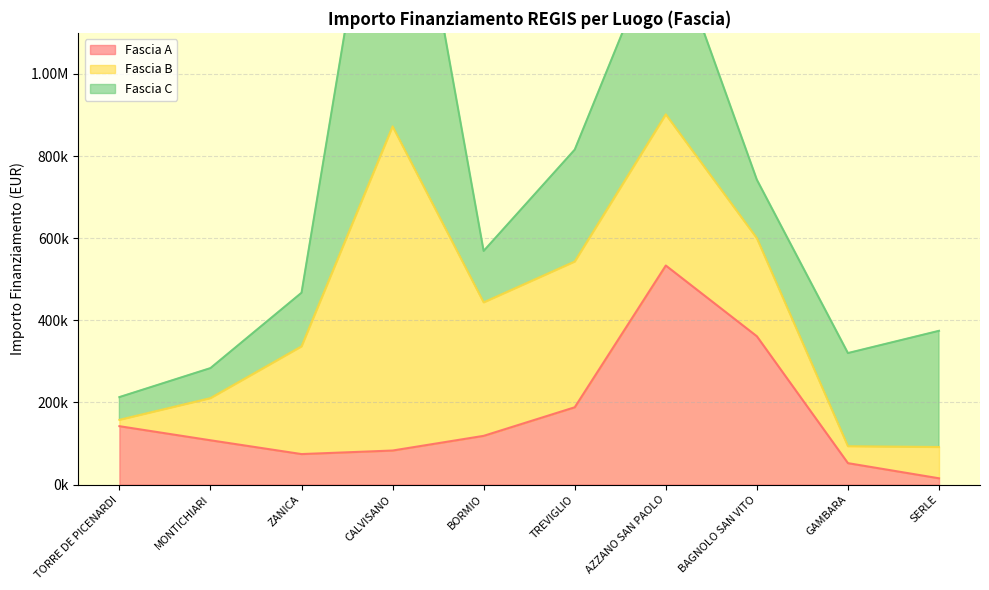

Count the number of categories in the chart.

10